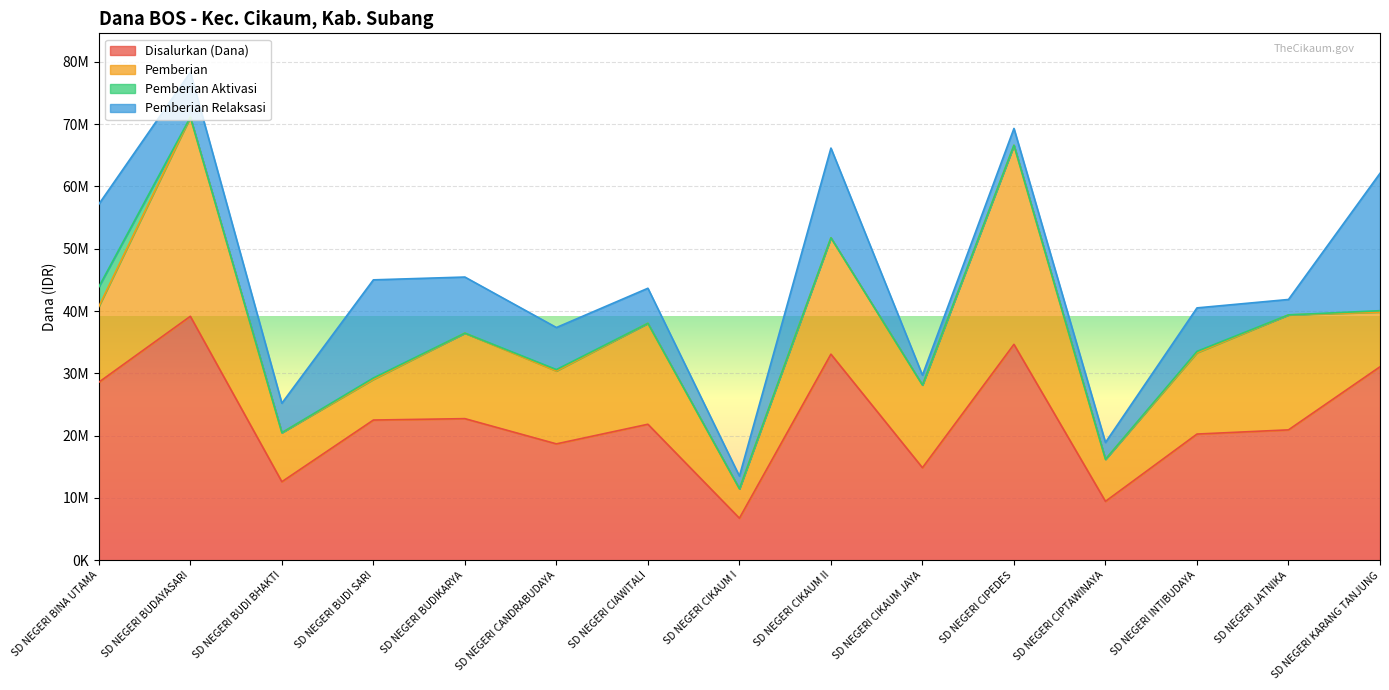

List the series in order of their peak value, highest first.

Disalurkan (Dana), Pemberian, Pemberian Relaksasi, Pemberian Aktivasi